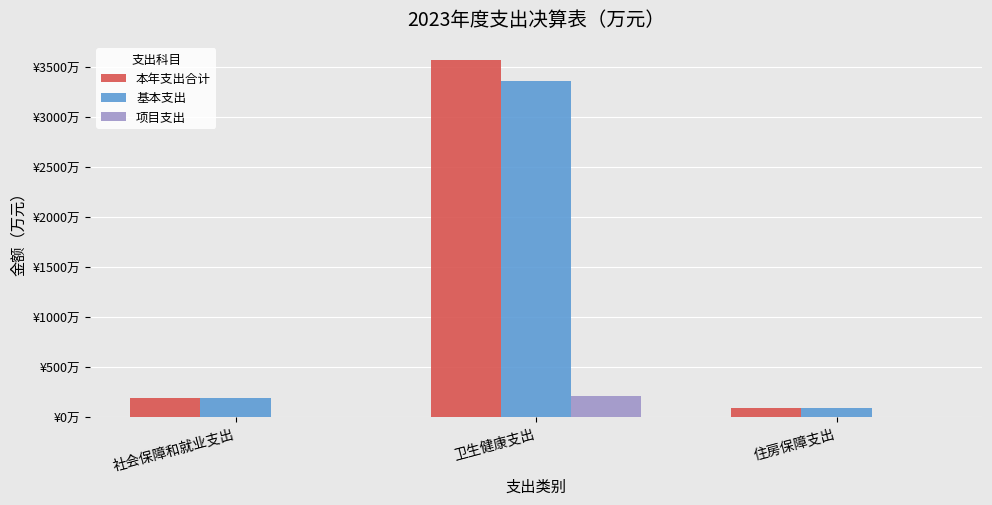

Does the chart contain stacked bars?

No